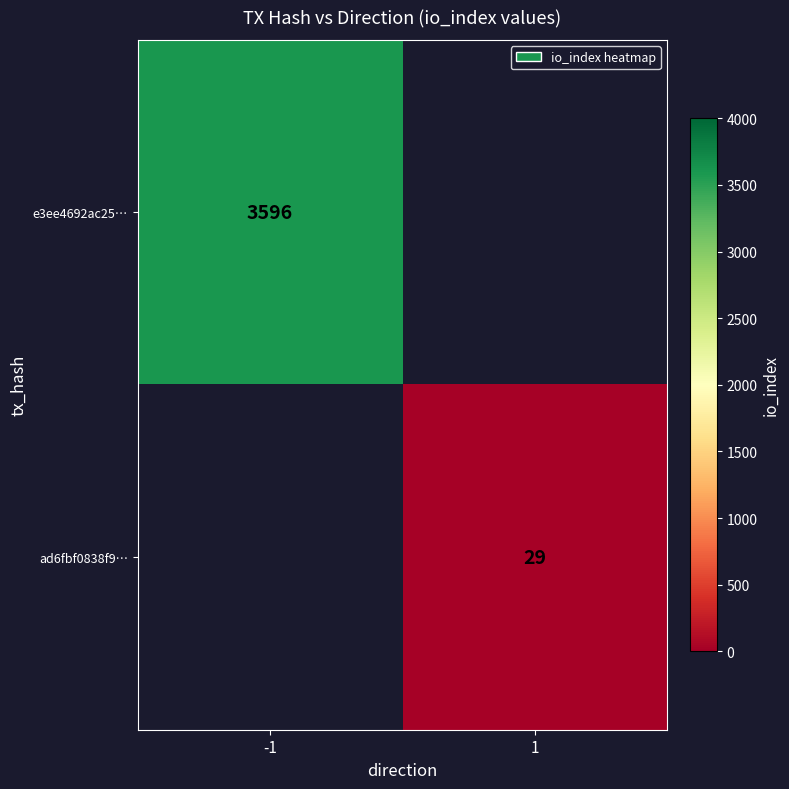

Is the value of e3ee4692ac25… at -1 greater than the value of ad6fbf0838f9… at 1?

Yes